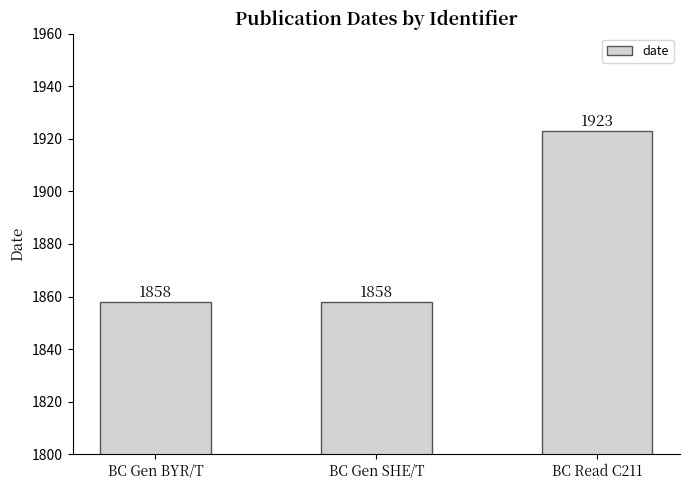

The value at BC Gen SHE/T is 1858. True or false?

True